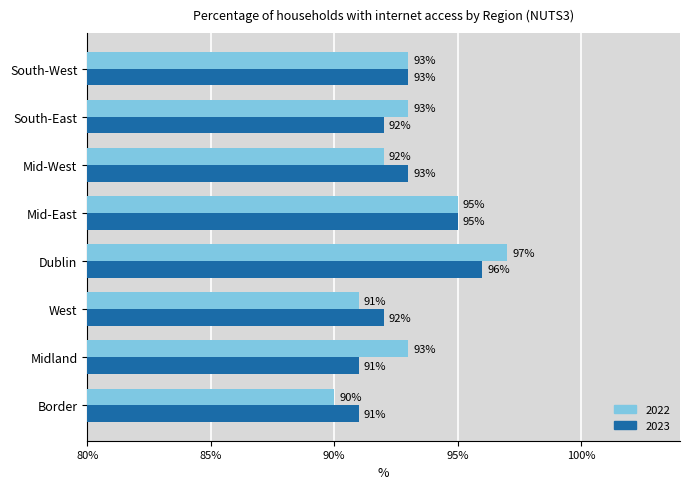

Which series changed the most between Midland and Mid-West?

2023